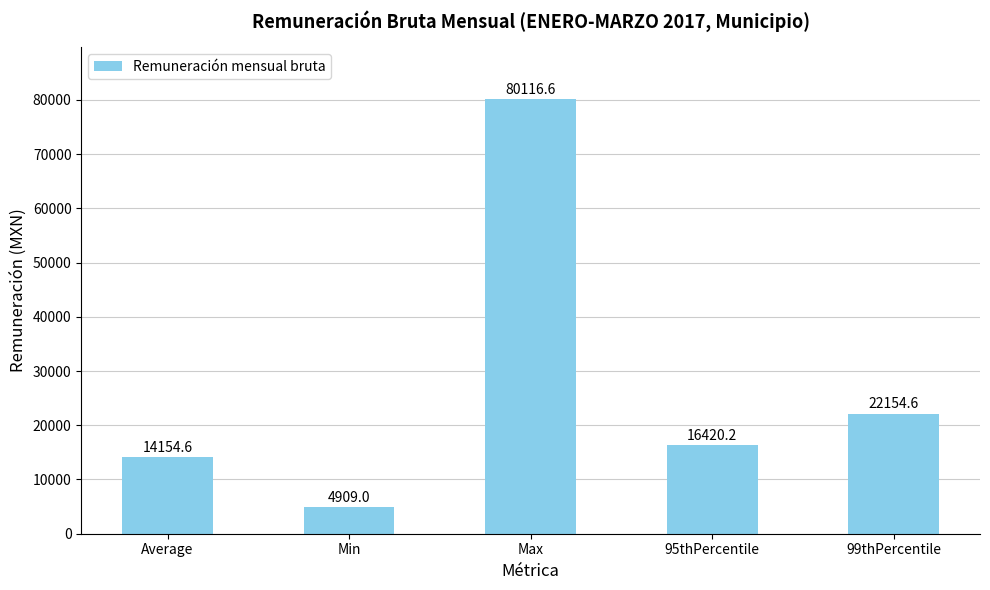

Where is the data nearest to the value 42512?

99thPercentile